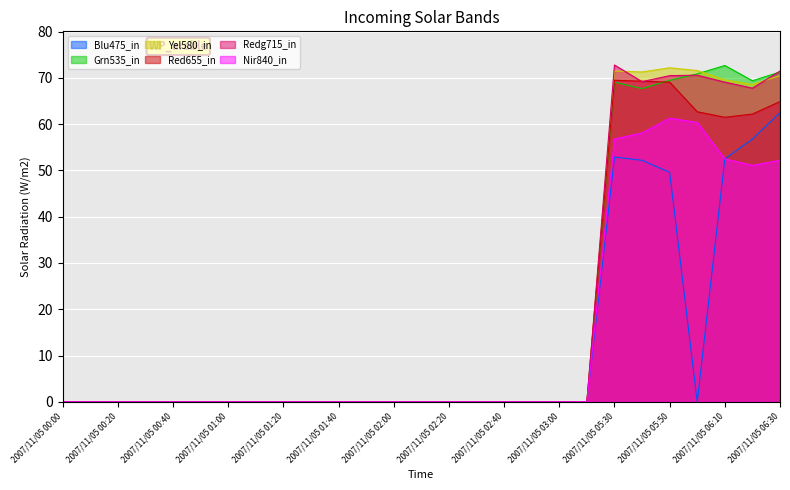

Where is Blu475_in nearest to the value 31?

2007/11/05 05:50